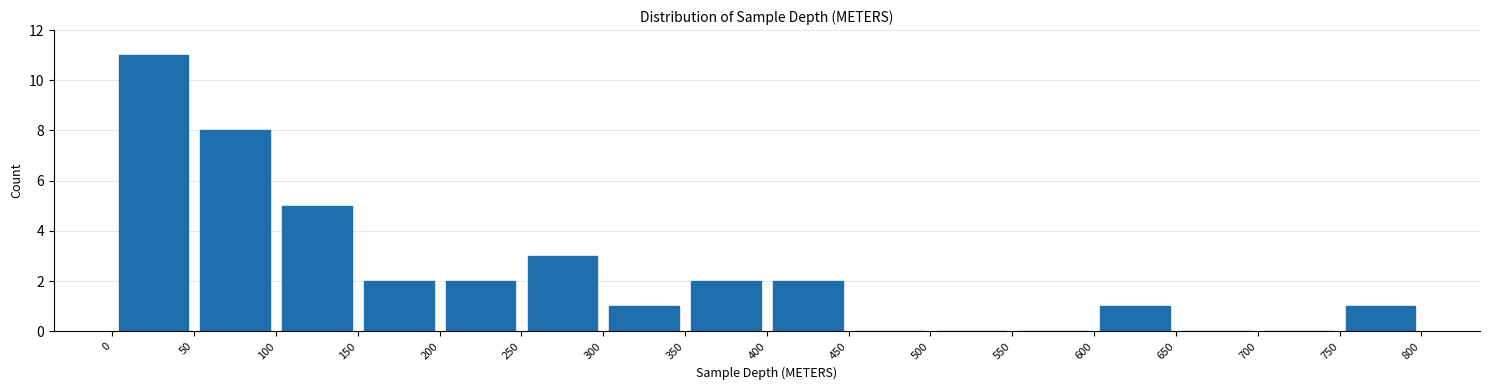

Reading left to right, list every bar in this chart as the range it spans on the x-axis followed by its height. The values are not printed on the chart, so give them approximately, as read against the axis.

0 to 50: 11
50 to 100: 8
100 to 150: 5
150 to 200: 2
200 to 250: 2
250 to 300: 3
300 to 350: 1
350 to 400: 2
400 to 450: 2
450 to 500: 0
500 to 550: 0
550 to 600: 0
600 to 650: 1
650 to 700: 0
700 to 750: 0
750 to 800: 1